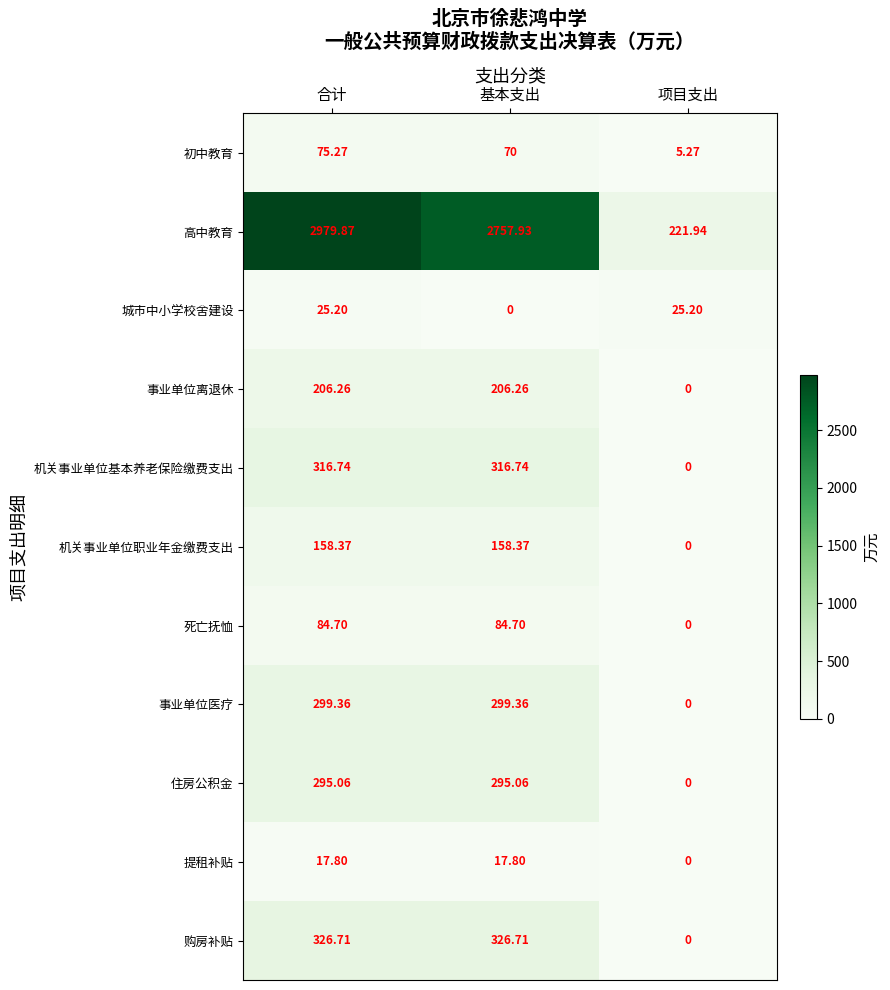

At 合计, list the series in order from largest to smallest.

高中教育, 购房补贴, 机关事业单位基本养老保险缴费支出, 事业单位医疗, 住房公积金, 事业单位离退休, 机关事业单位职业年金缴费支出, 死亡抚恤, 初中教育, 城市中小学校舍建设, 提租补贴